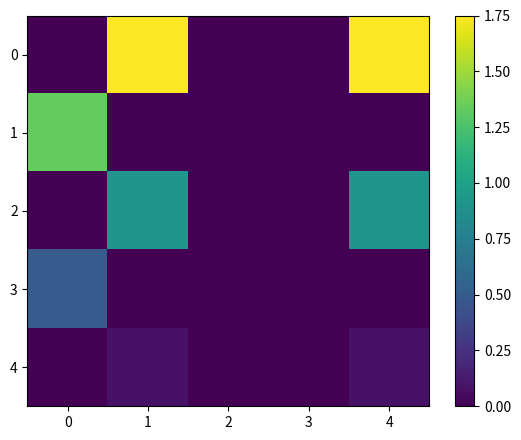

Reading left to right, transcribe all the data shown in this chart.

0: 0=0.0	1=1.8	2=0.0	3=0.0	4=1.8
1: 0=1.3	1=0.0	2=0.0	3=0.0	4=0.0
2: 0=0.0	1=0.9	2=0.0	3=0.0	4=0.9
3: 0=0.5	1=0.0	2=0.0	3=0.0	4=0.0
4: 0=0.0	1=0.1	2=0.0	3=0.0	4=0.1